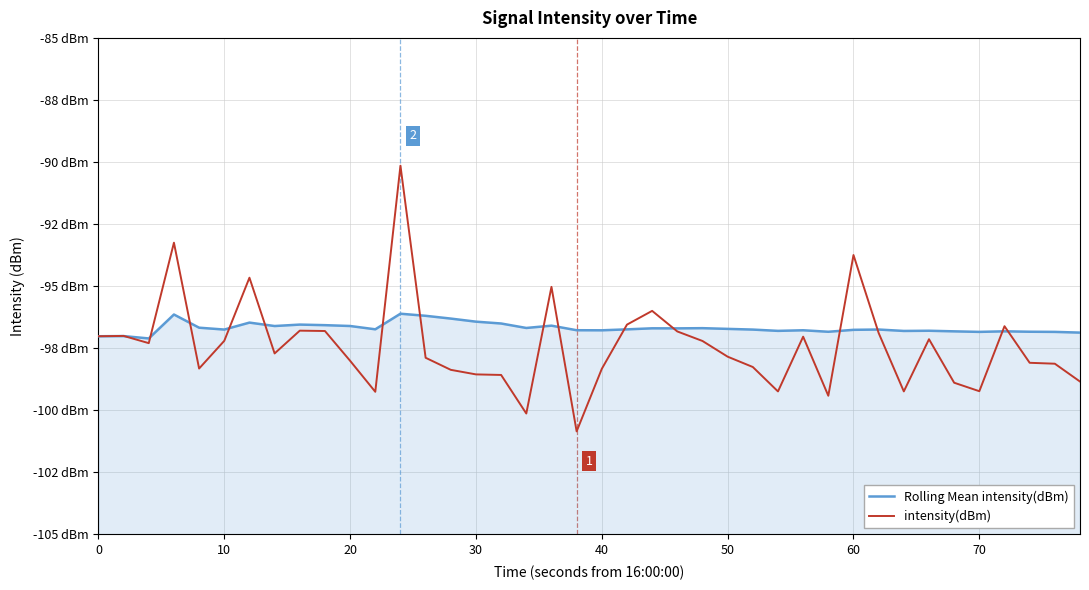

What is the value of the Rolling Mean intensity(dBm) point at the 35th from the left?

-96.8